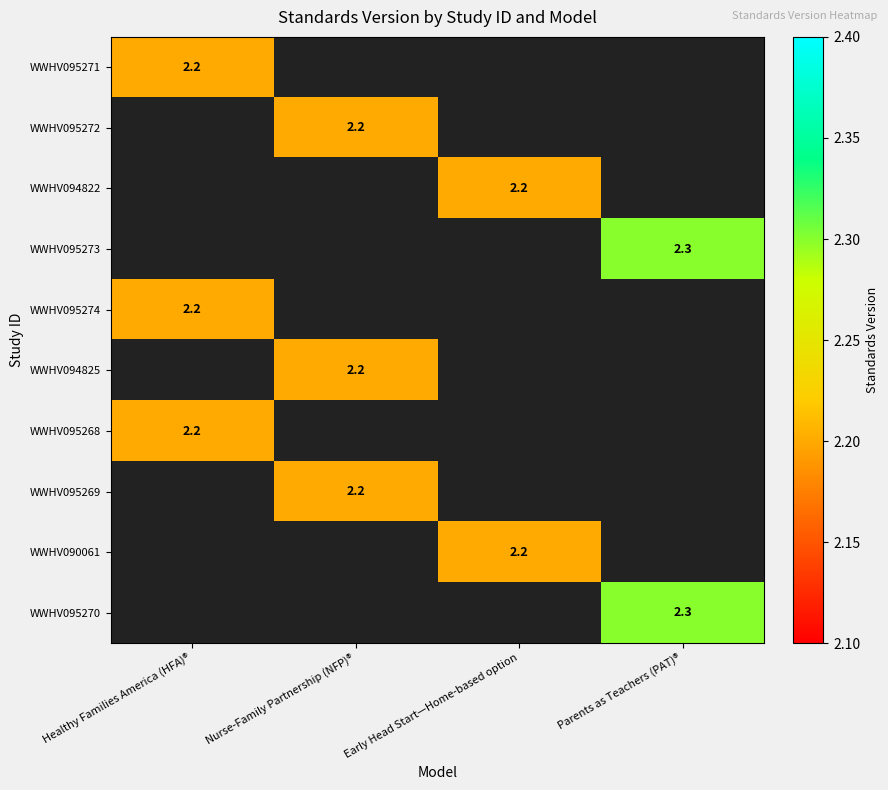

The value of WWHV094822 at Early Head Start—Home-based option is 1.2. True or false?

False